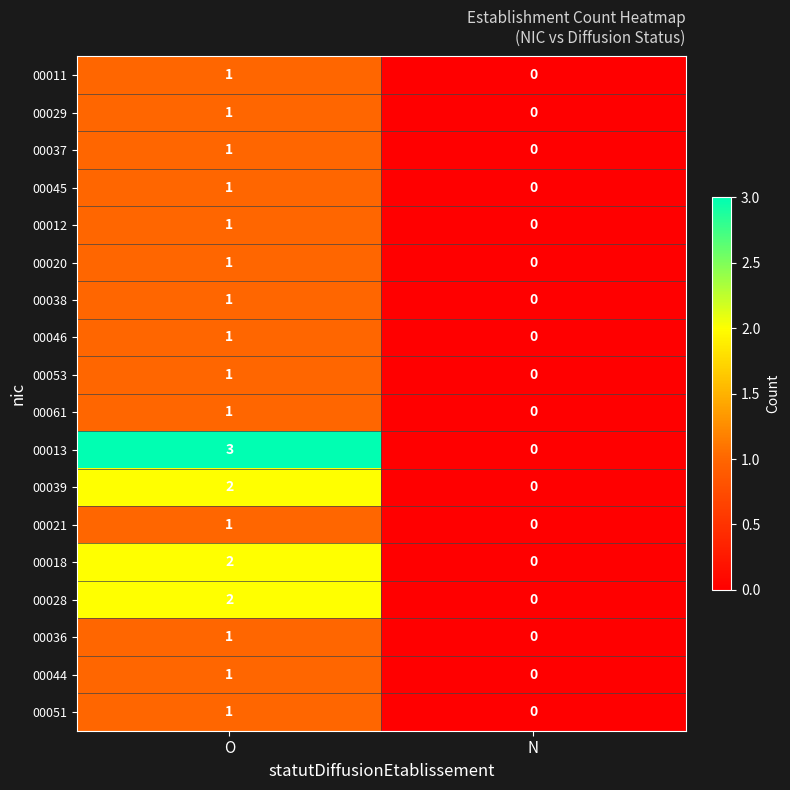

What is the greatest value displayed?

3